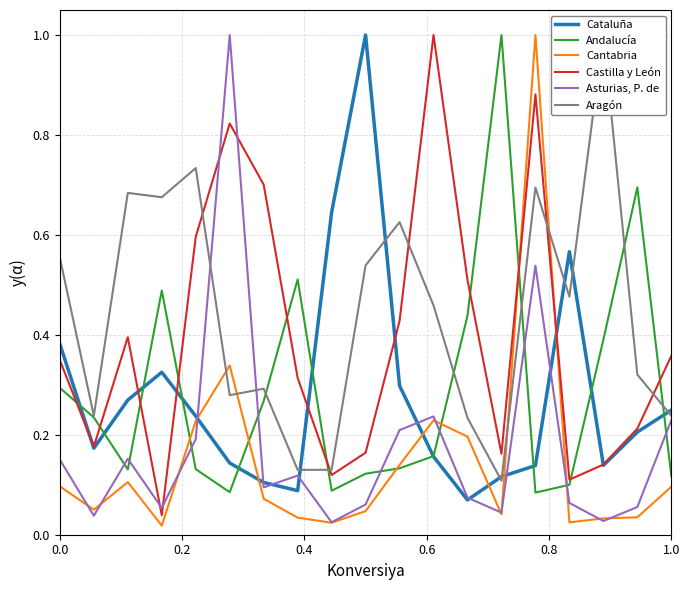

What is the sum of all Cantabria values?

2.8